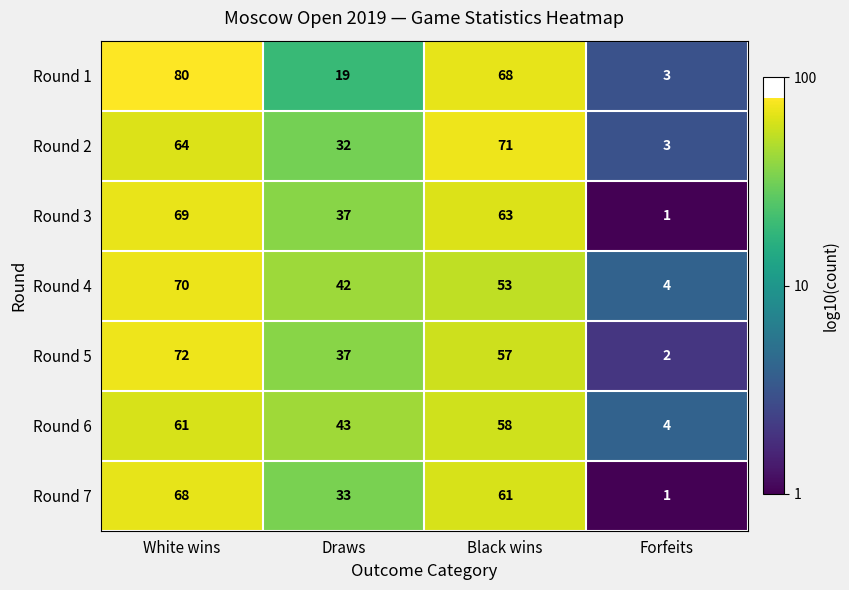

What is the difference between the second highest and minimum values in the Round 4 series?

49